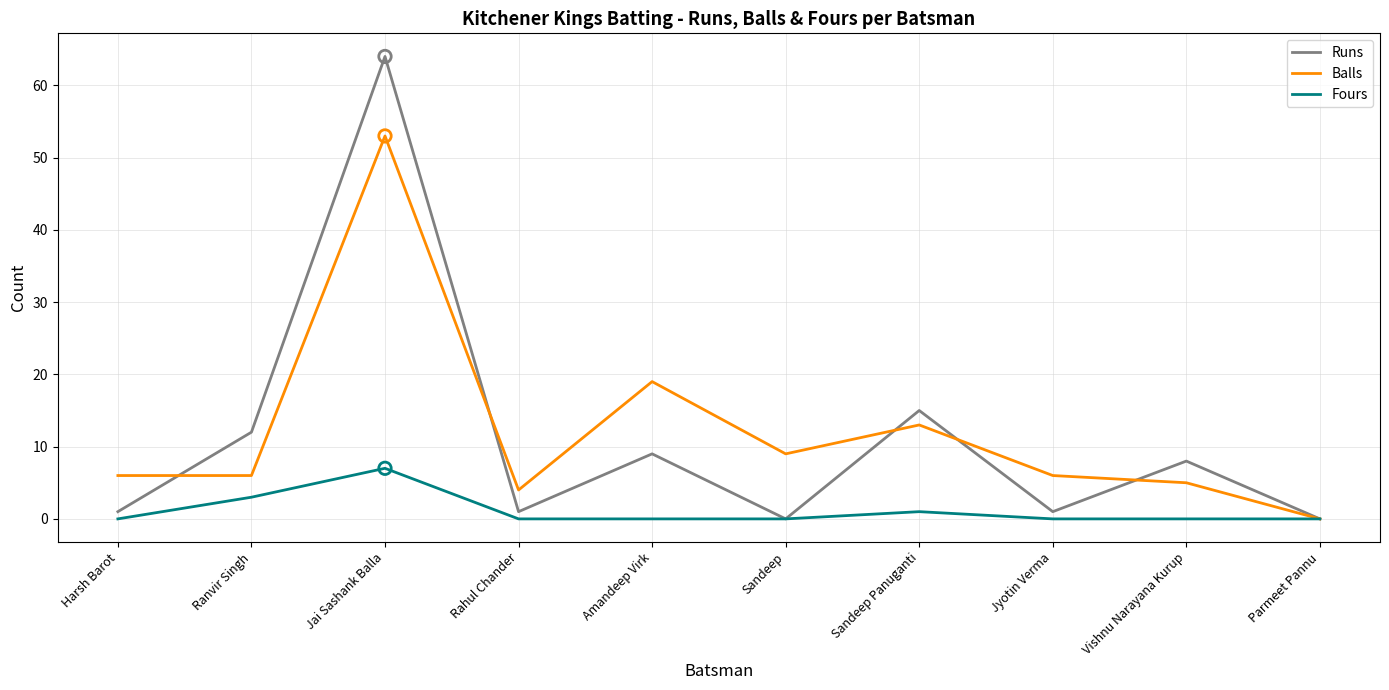

What is the total value across all series at Harsh Barot?

7